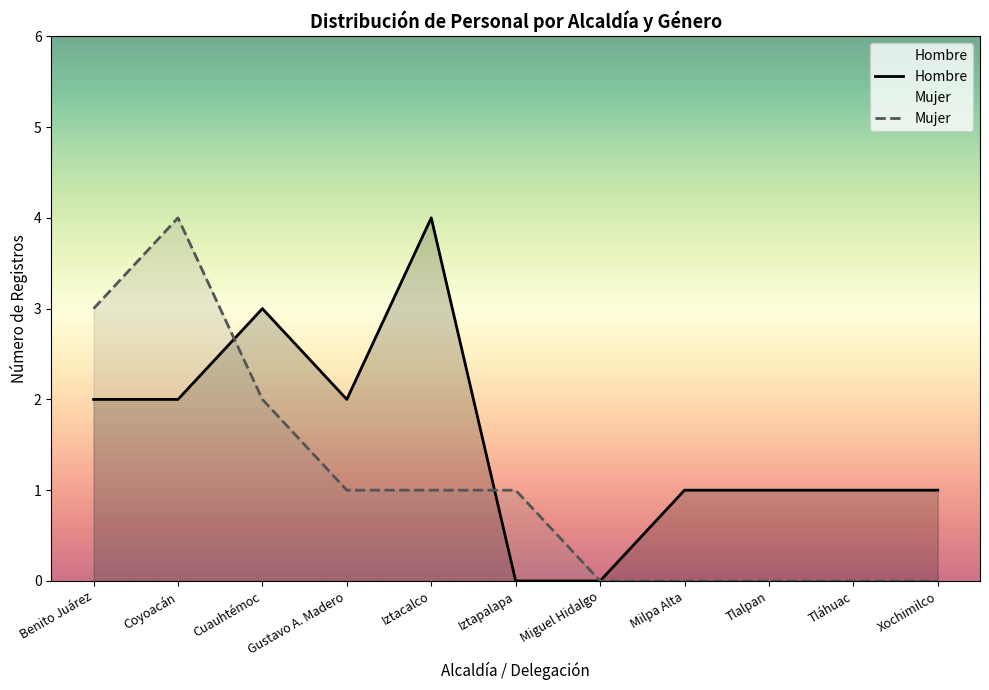

At how many categories does at least one series exceed 1?

5